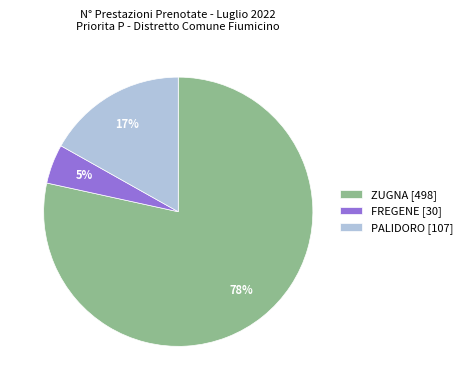

Do ZUGNA [498] and PALIDORO [107] together represent more than half of the pie?

Yes